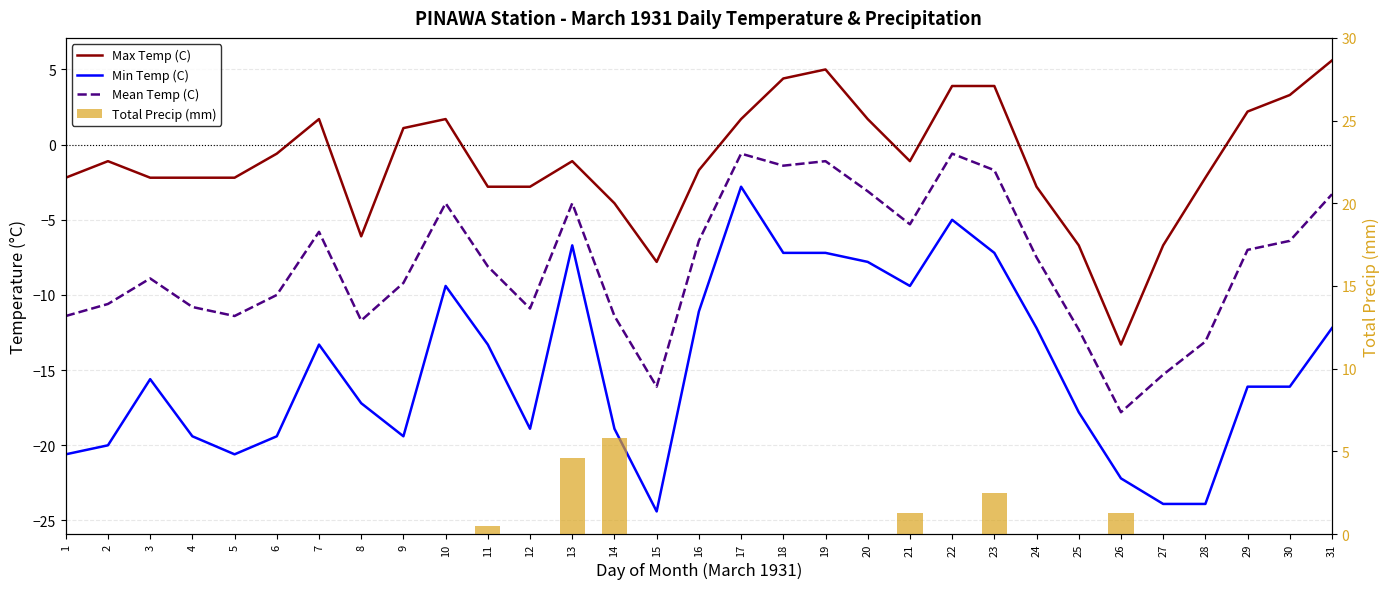

At how many categories does at least one series exceed -1?

31